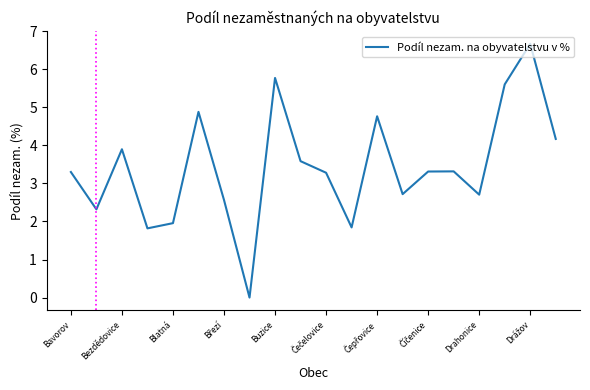

What is the difference between the maximum and minimum values?

6.7